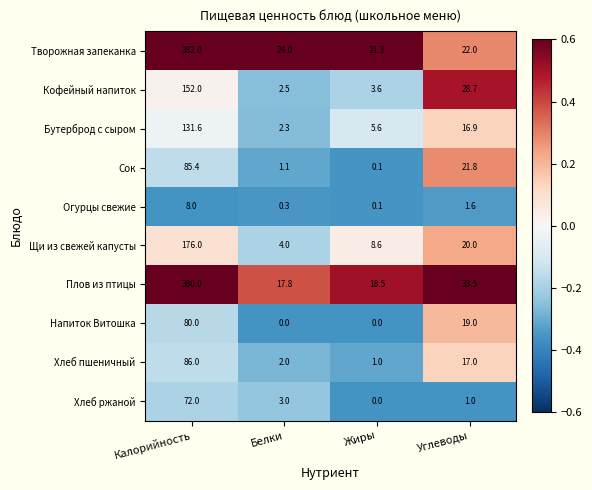

What is the spread (max minus min) of values at Углеводы?

32.5